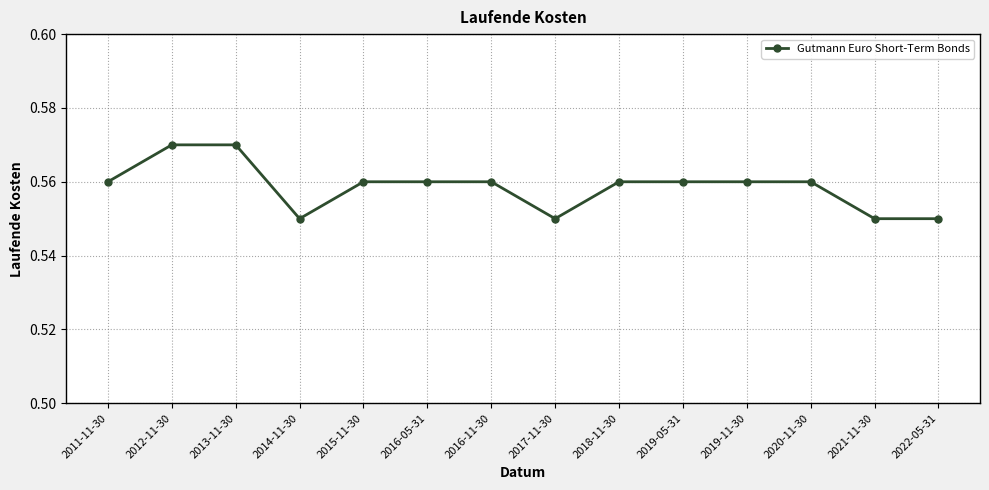

Is this an area chart (filled region under the line)?

No